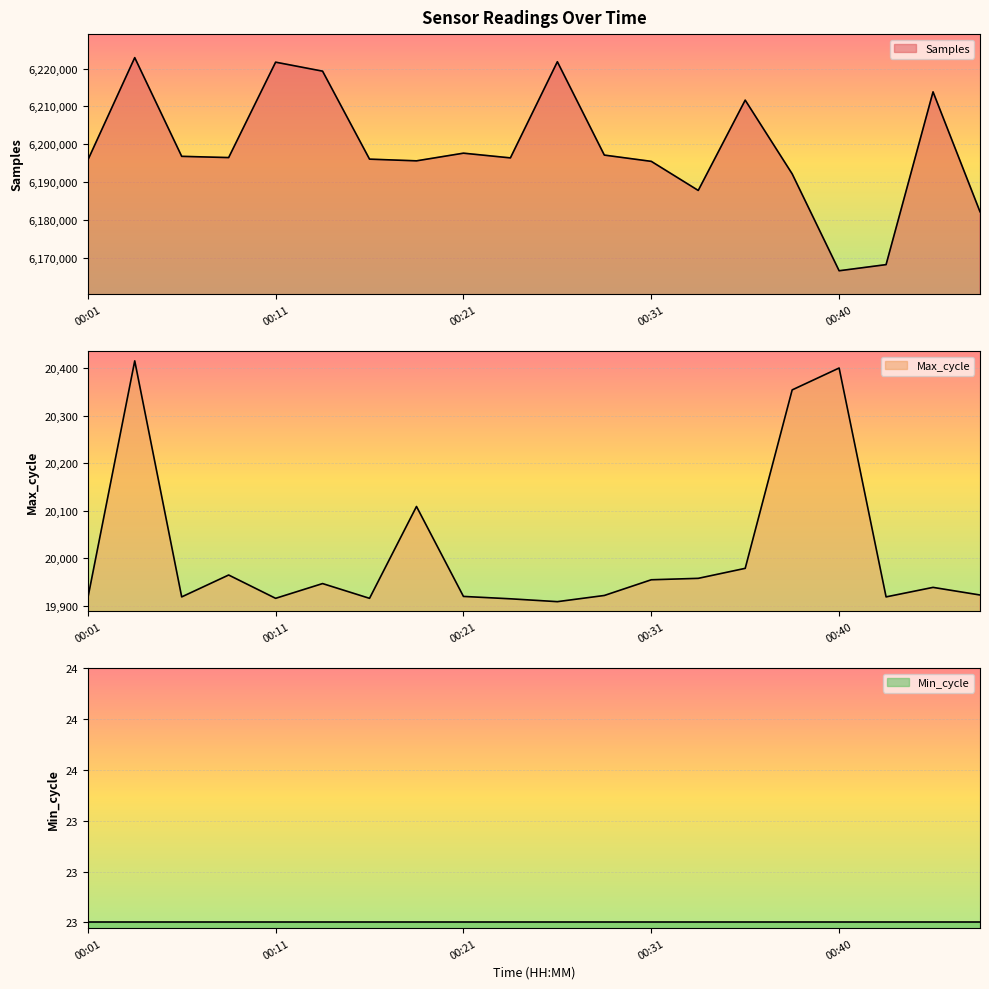

What is the value of the Max_cycle point at the 6th from the left?

19947